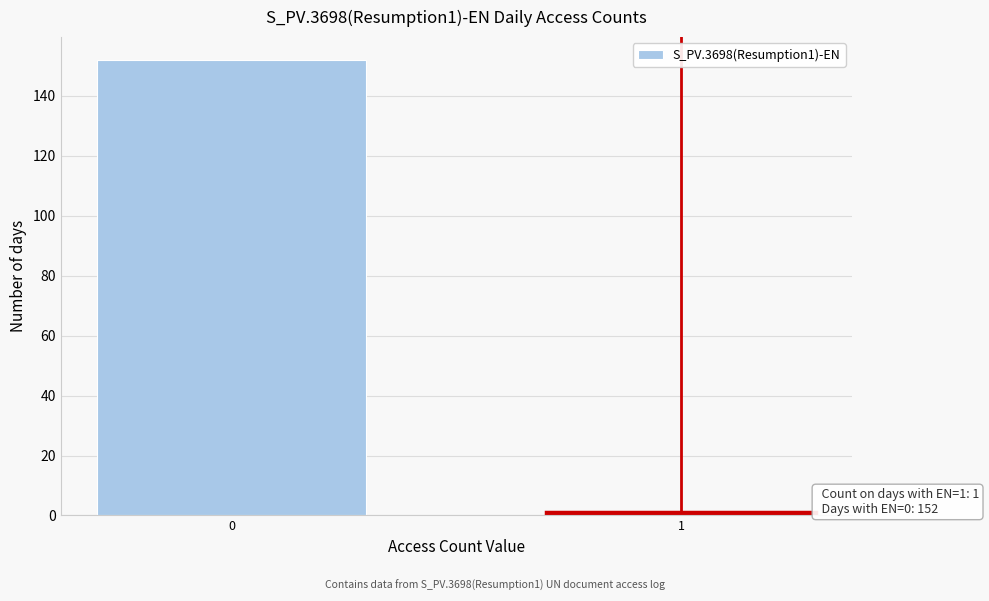

Reading right to left, what are all the values shown in this chart?

1=1	0=152